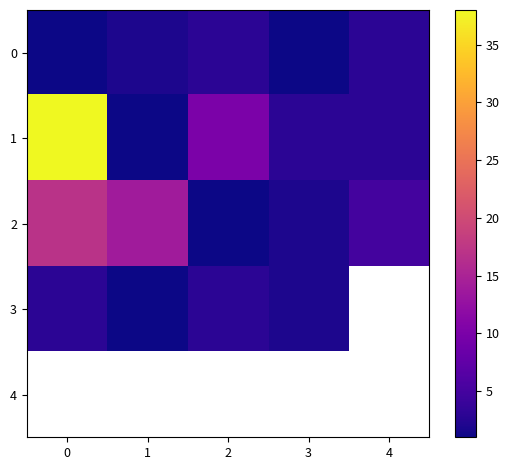

What is the difference between the second highest and second lowest values in the 0 series?

2.0